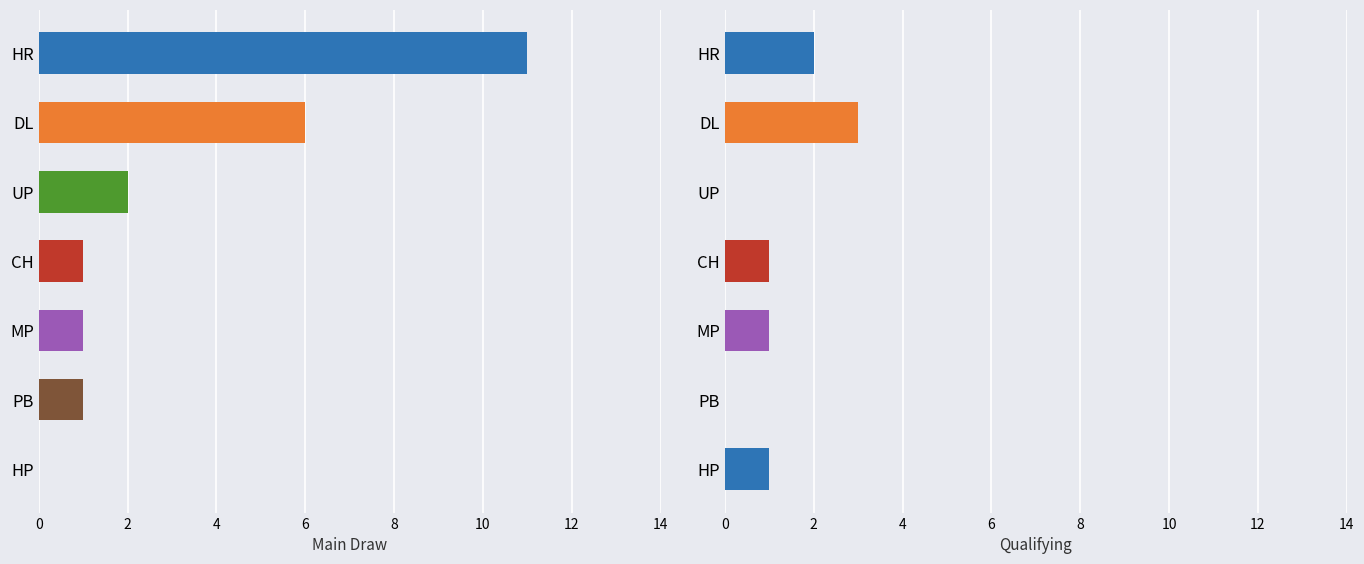

Count the Qualifying values in the range 0 to 2.

6